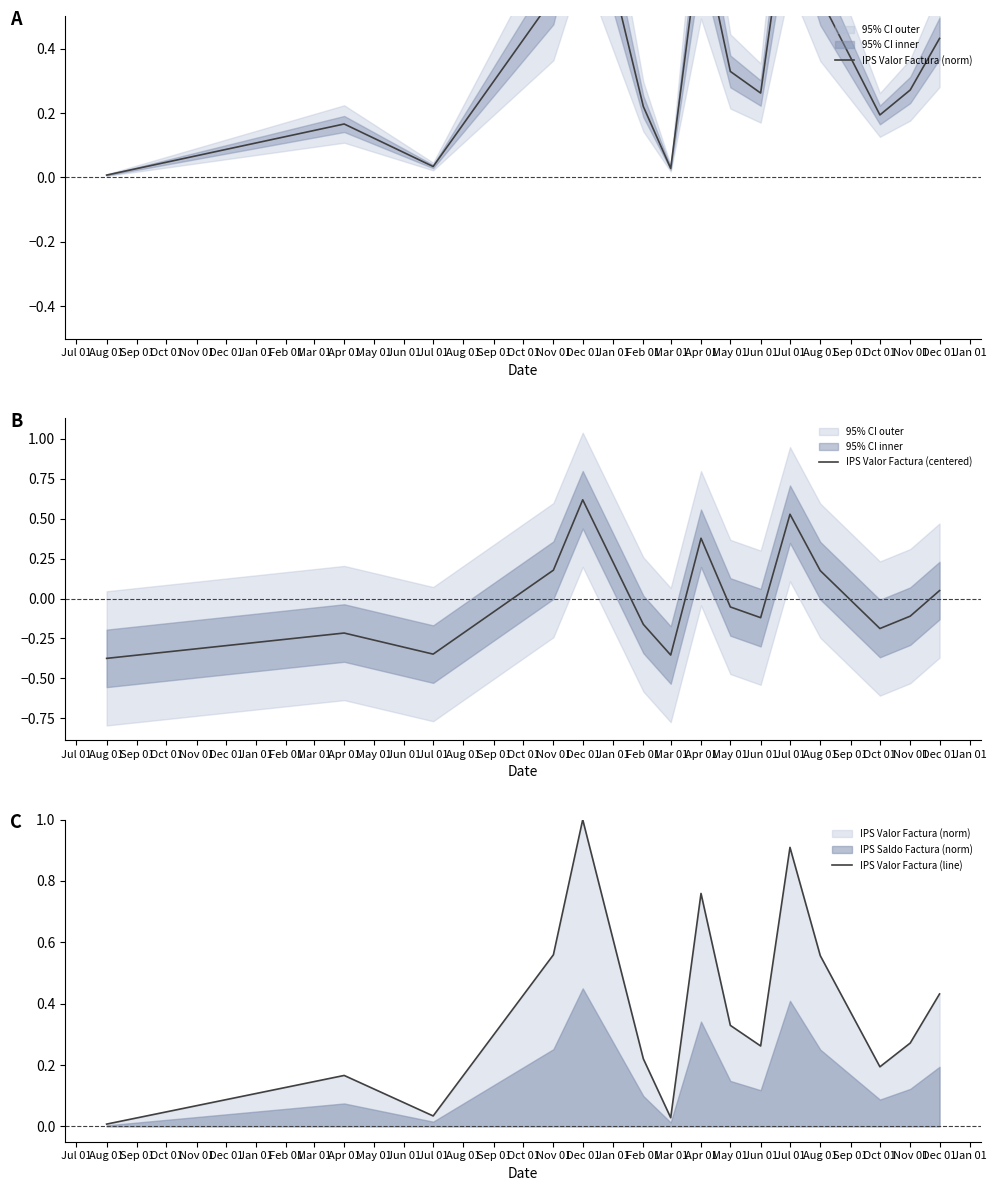

True or false: IPS Valor Factura (line) and IPS Valor Factura (norm) cross at least once.

False